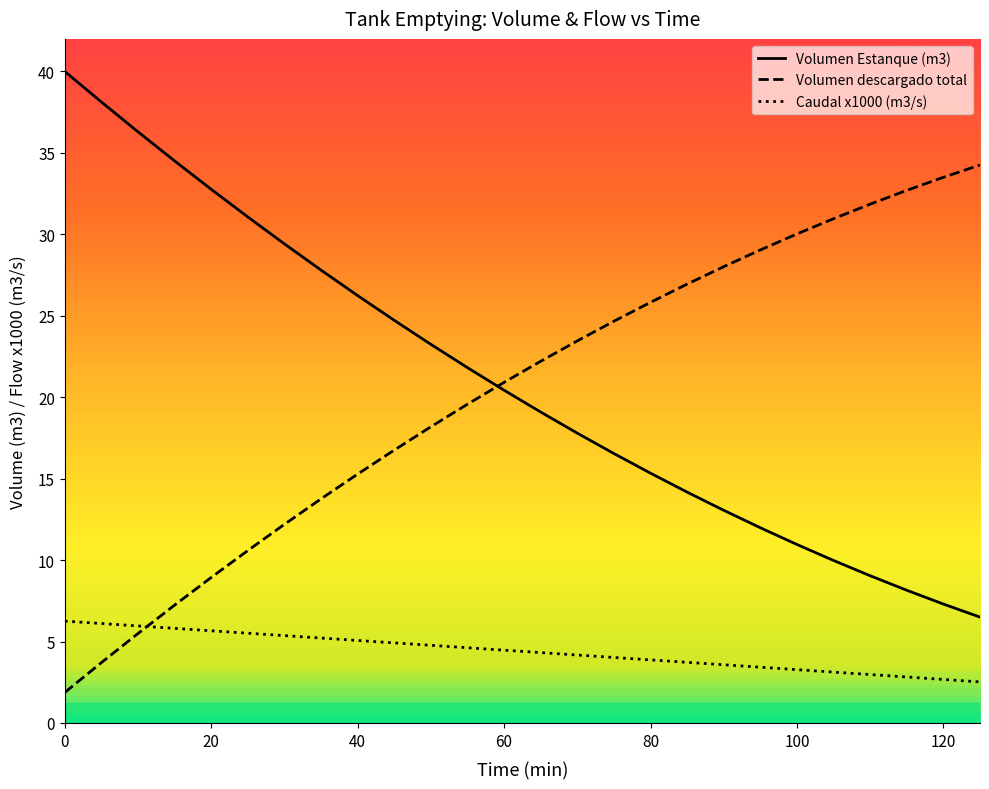

What is the difference between the maximum and minimum values in the Volumen Estanque (m3) series?

33.5